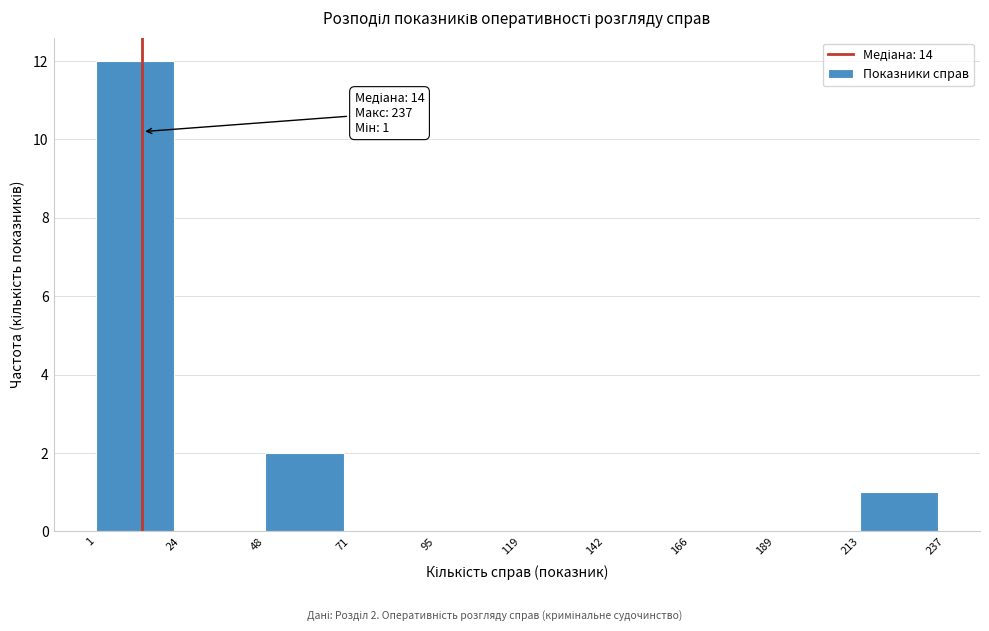

Over which range of the x-axis is the bar tallest?

1 to 24